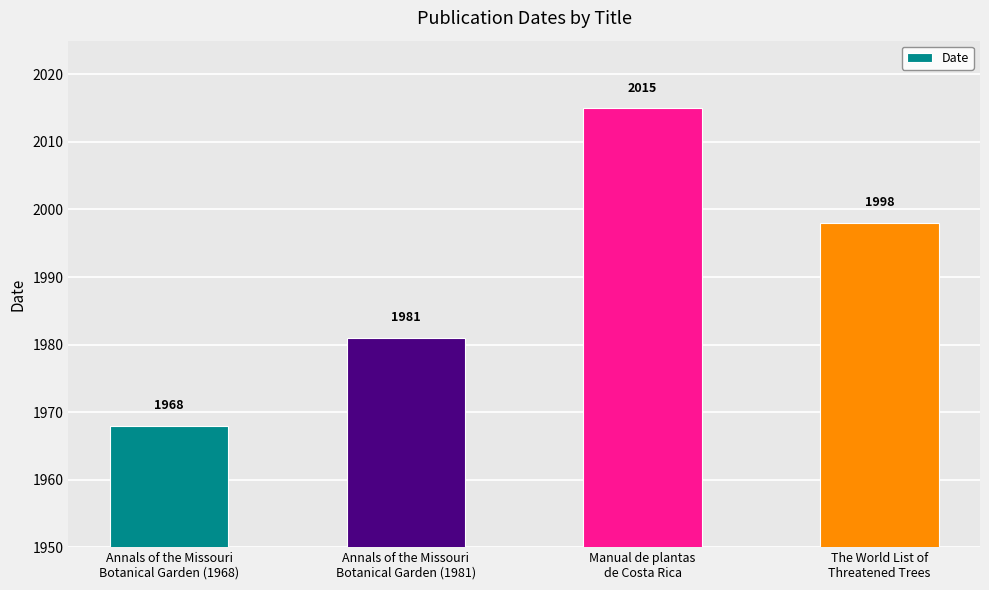

What is the value of the 2nd bar from the left?

1981